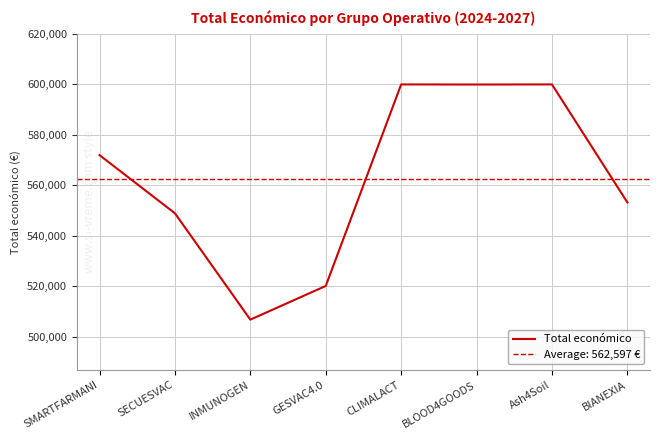

What is the sum of all values?

4500775